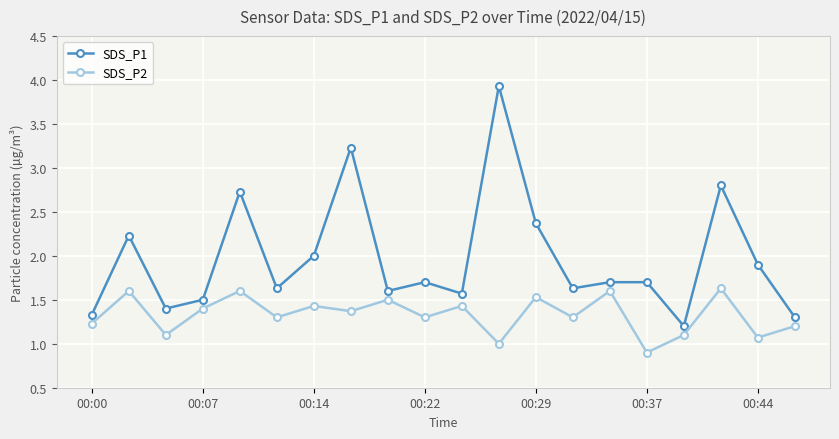

Rank the series by their maximum value, from lowest to highest.

SDS_P2, SDS_P1